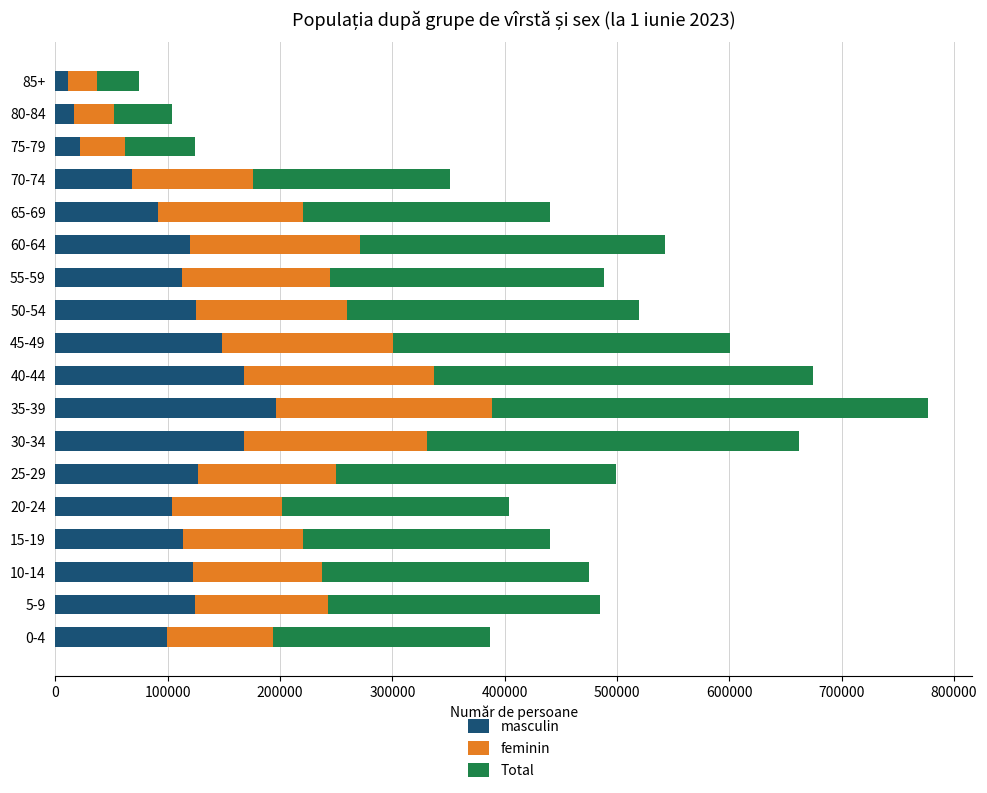

How many categories are shown in the chart?

18